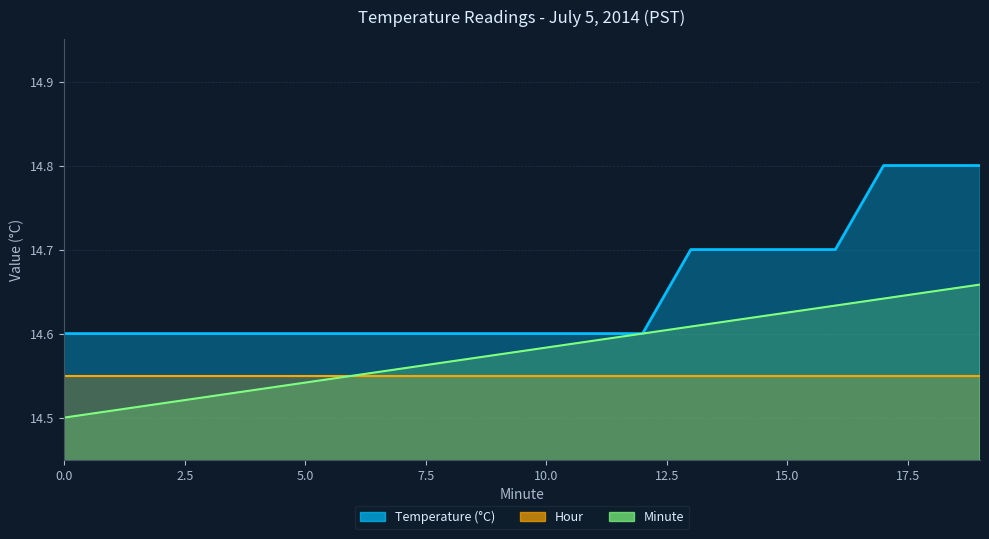

What is the sum of the Minute values at 4 and 6?

29.1